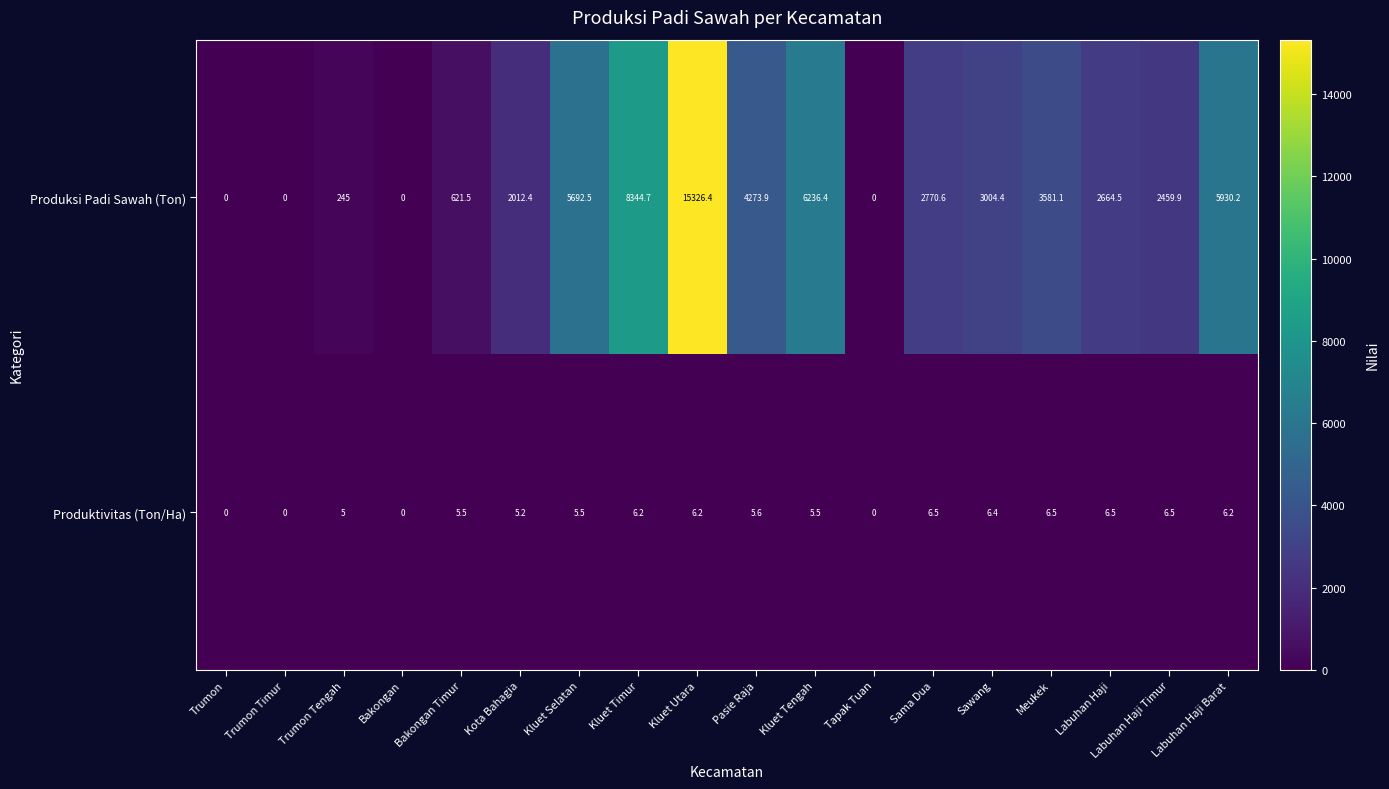

Count the number of categories in the chart.

18